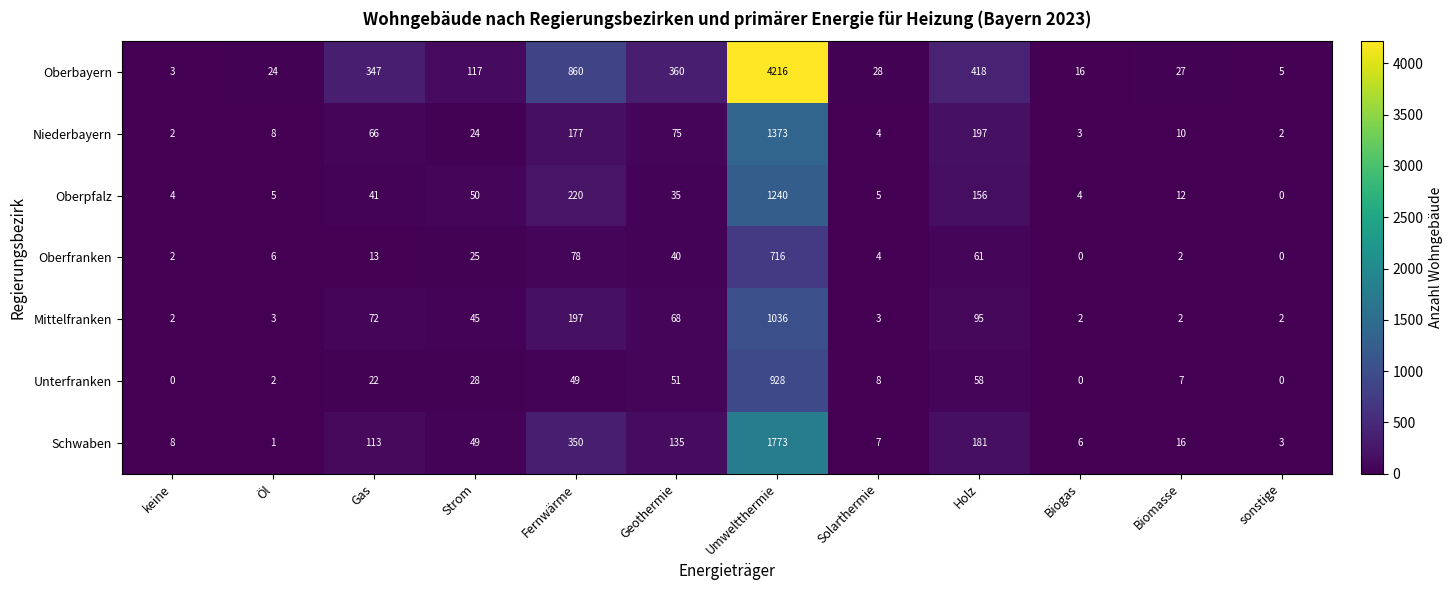

Rank the series at Umweltthermie from highest to lowest value.

Oberbayern, Schwaben, Niederbayern, Oberpfalz, Mittelfranken, Unterfranken, Oberfranken